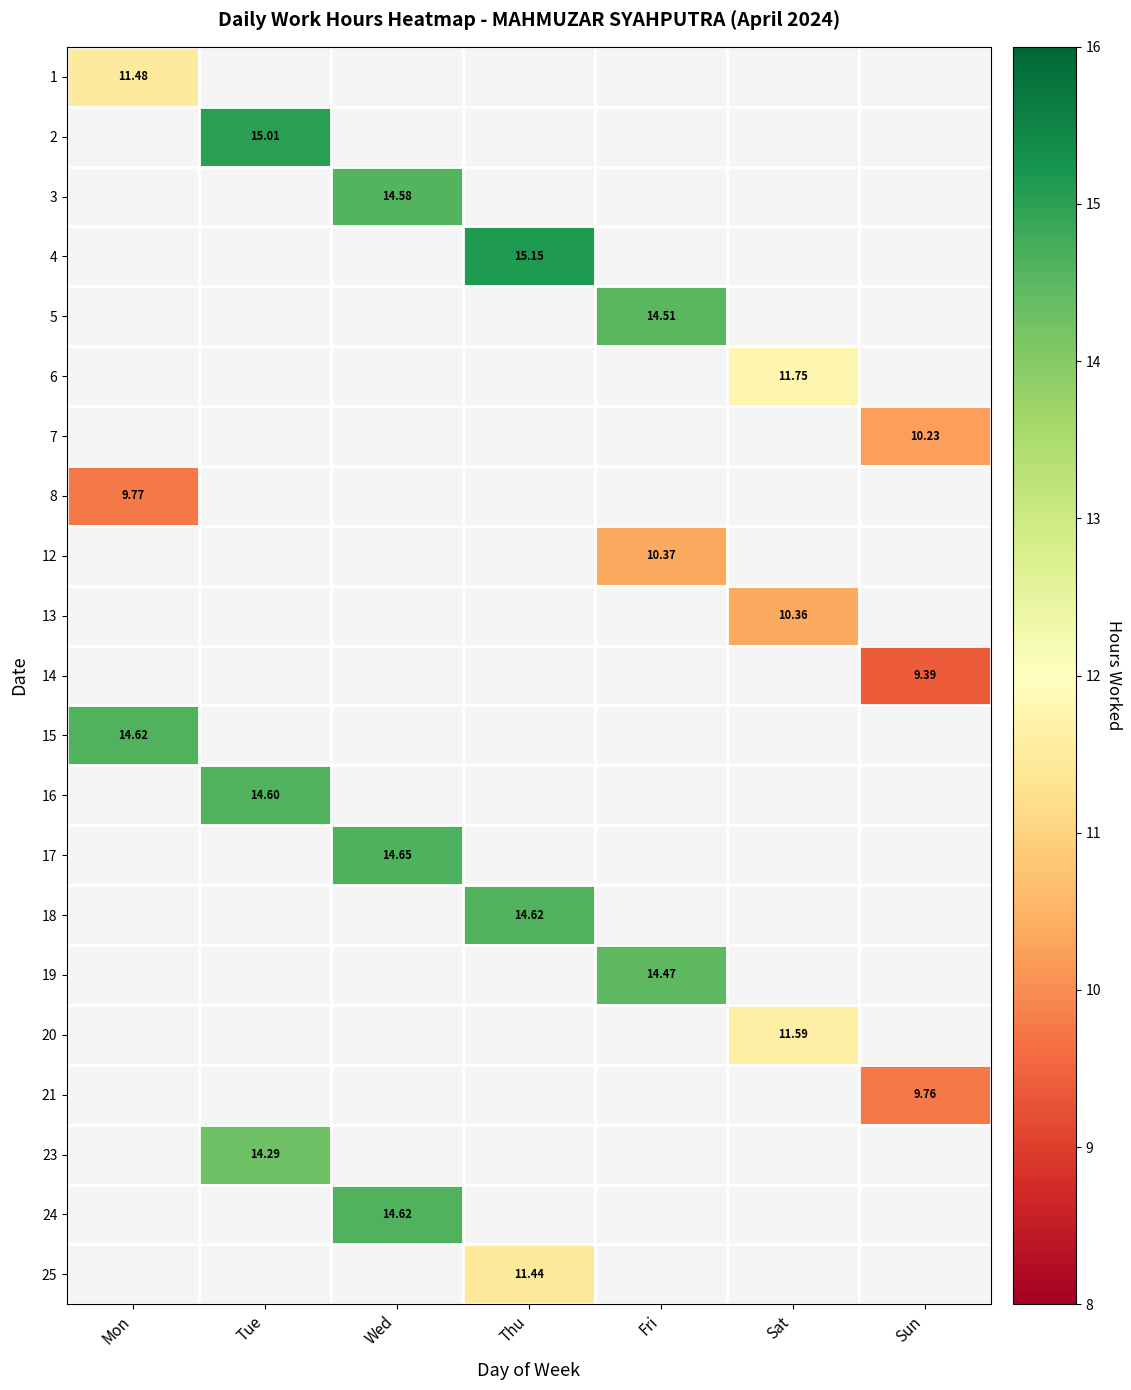

Is the value of 25 at Thu greater than the value of 23 at Tue?

No